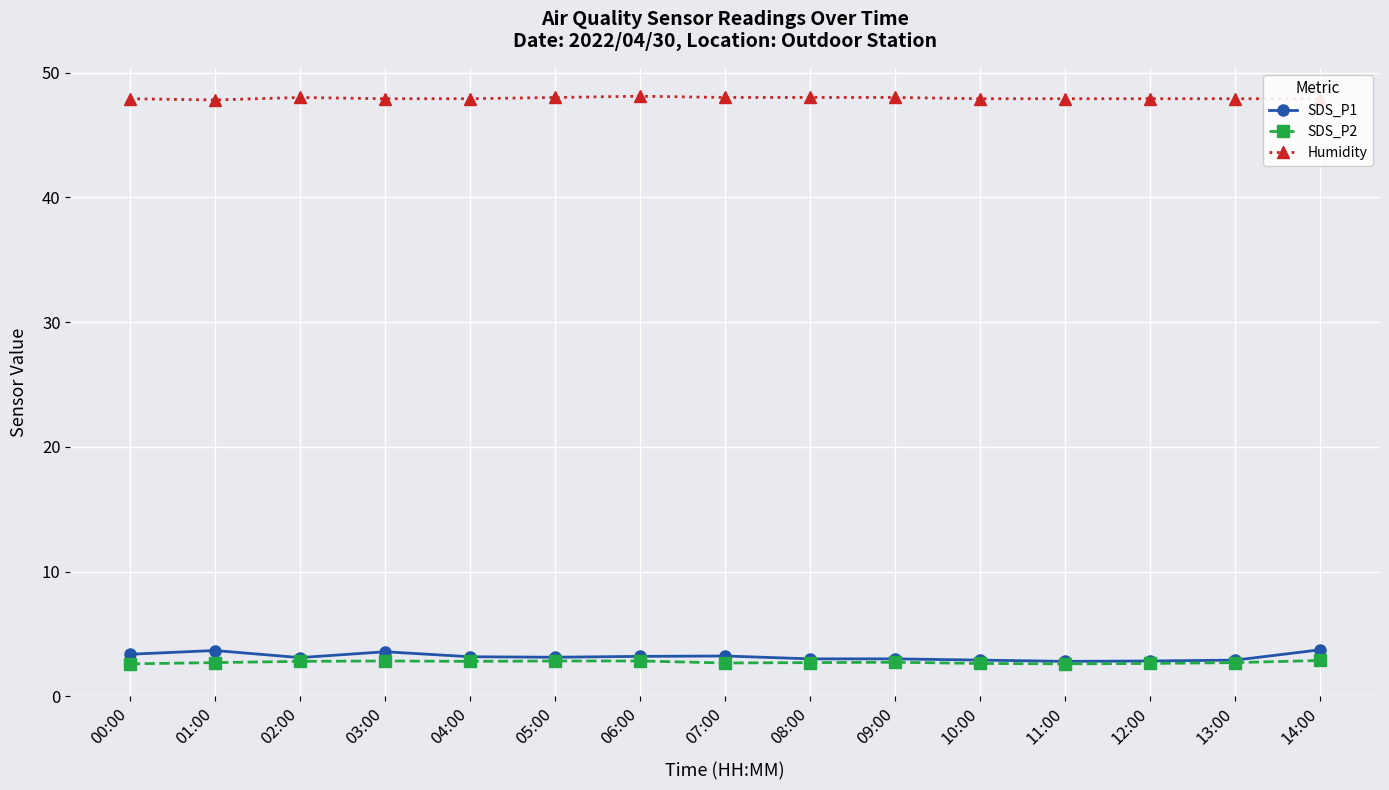

What is the total value across all series at 05:00?

54.0